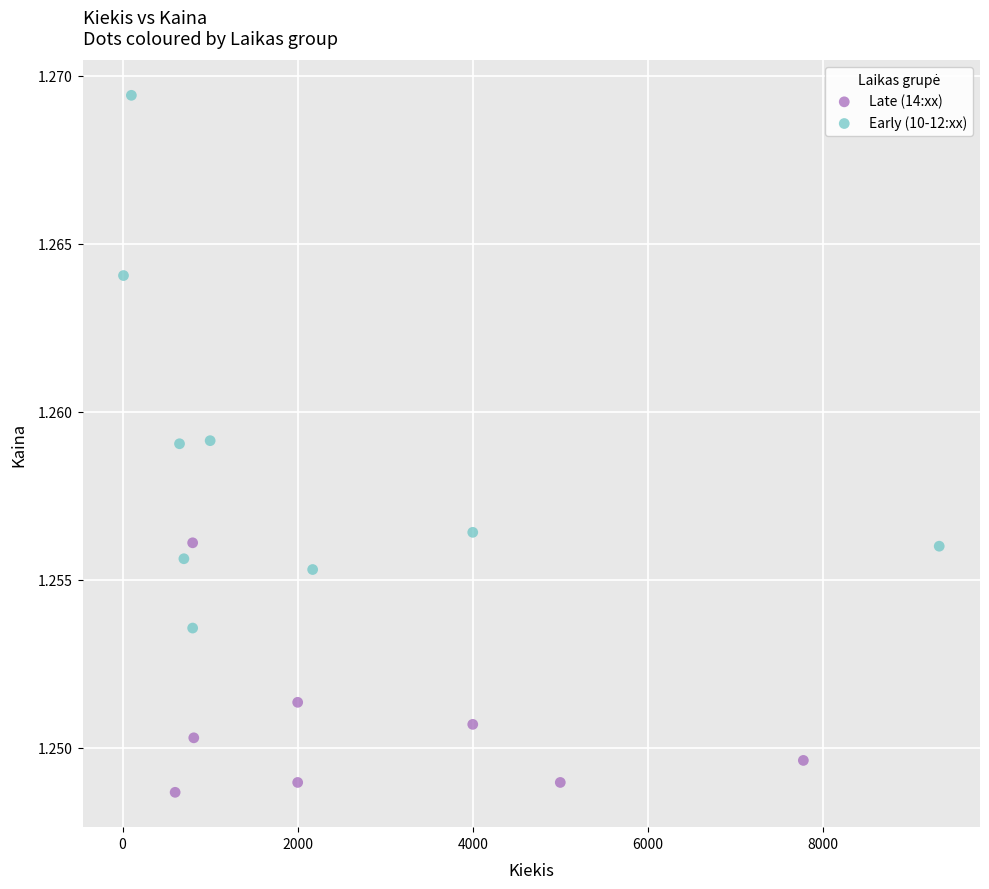

What is the range of X values (max minus min)?

9319.0